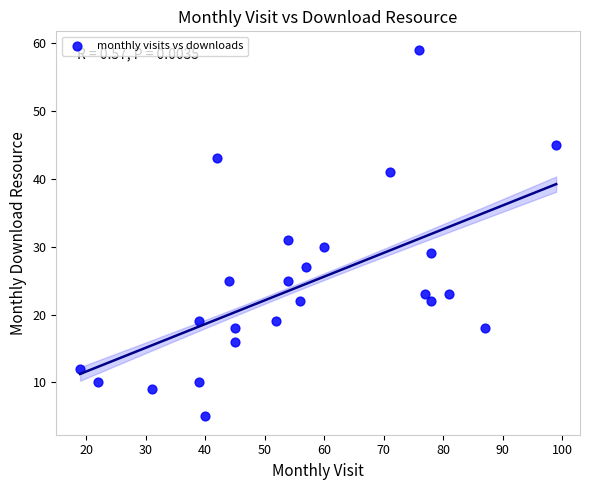

What Y value in the scatter plot is closest to 32?

31